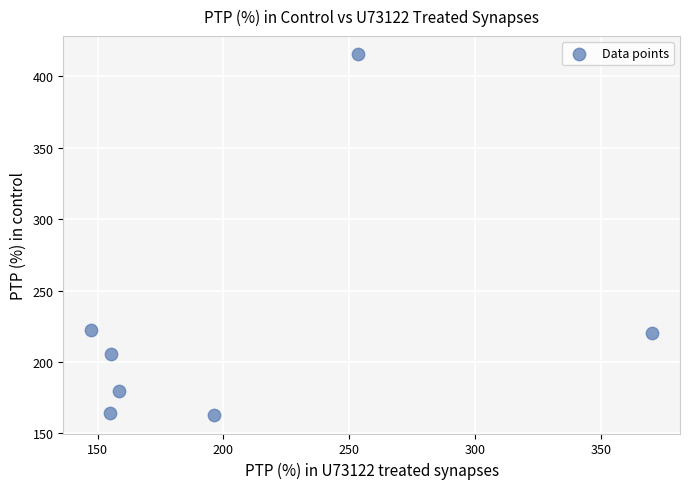

What is the range of X values (max minus min)?

222.7